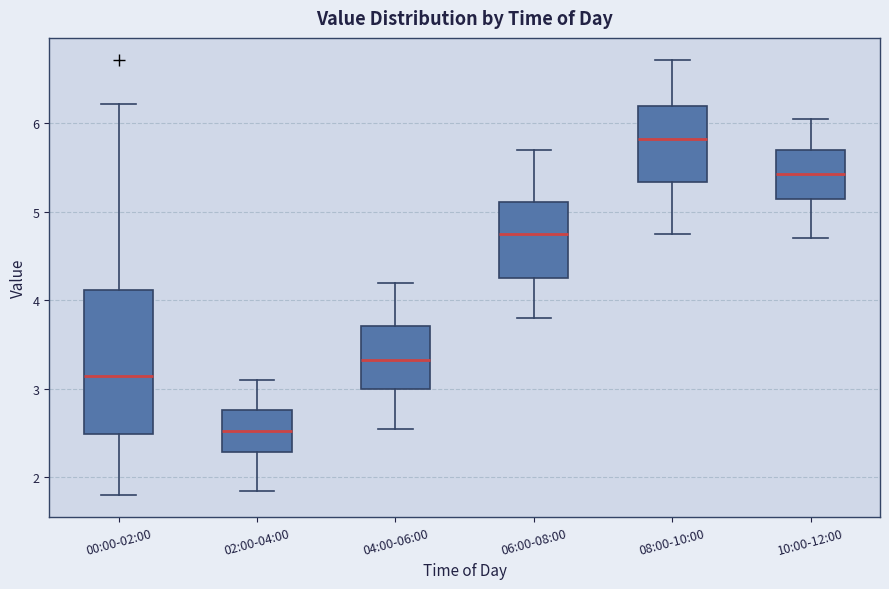

Reading left to right, read every box against the y-axis: the position of its median line, the range the box covers, and the ends of its whiskers. The values are not printed on the chart, so give them approximately, as read against the axis.

00:00-02:00: median 3.1, box 2.5 to 4.1, whiskers 1.8 to 6.2
02:00-04:00: median 2.5, box 2.3 to 2.8, whiskers 1.9 to 3.1
04:00-06:00: median 3.3, box 3.0 to 3.7, whiskers 2.6 to 4.2
06:00-08:00: median 4.8, box 4.3 to 5.1, whiskers 3.8 to 5.7
08:00-10:00: median 5.8, box 5.3 to 6.2, whiskers 4.8 to 6.7
10:00-12:00: median 5.4, box 5.2 to 5.7, whiskers 4.7 to 6.1